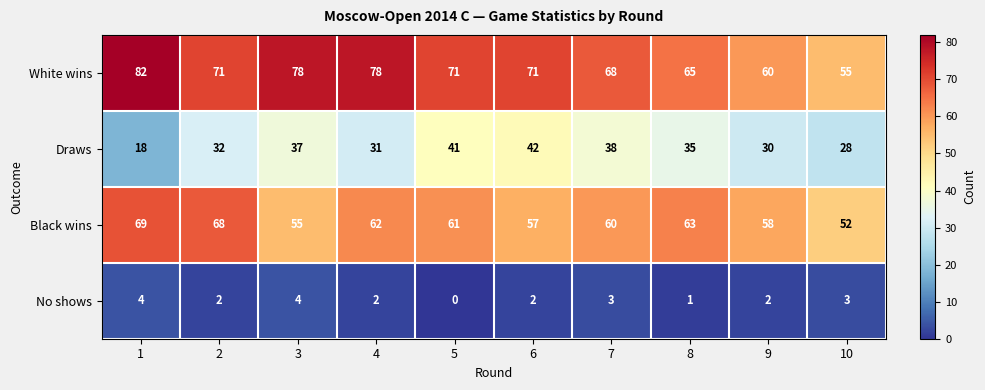

List the series in order of their peak value, lowest first.

No shows, Draws, Black wins, White wins